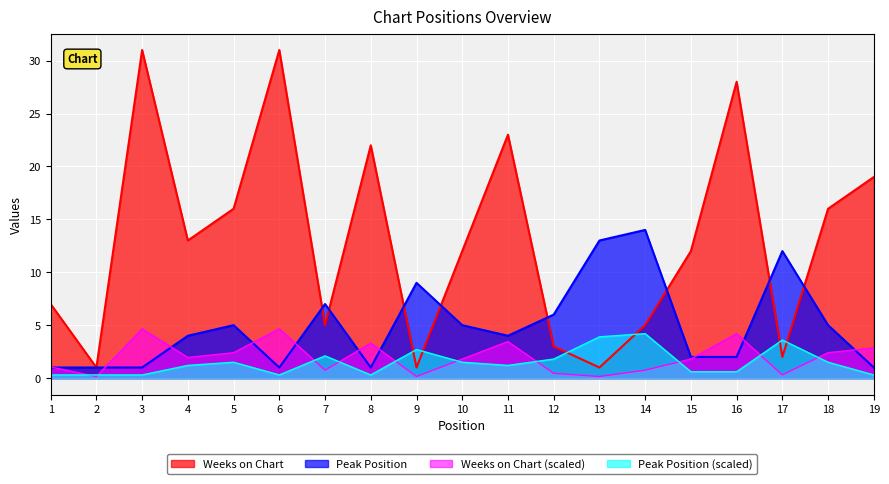

Is the value of Peak Position at 3 greater than the value of Weeks on Chart (scaled) at 17?

Yes